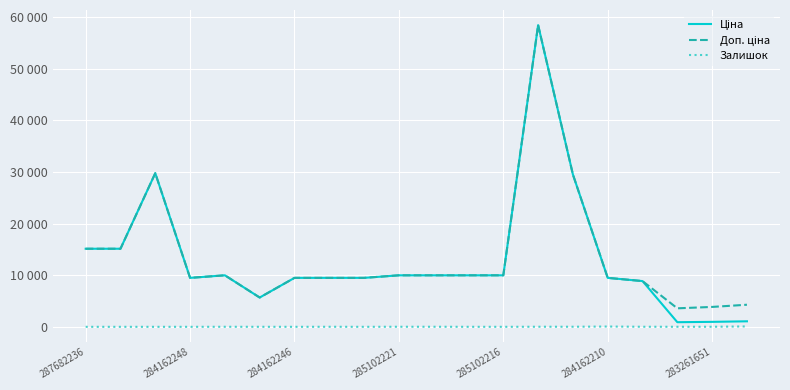

What is the value of the Доп. ціна point at the 12th from the left?

9975.0